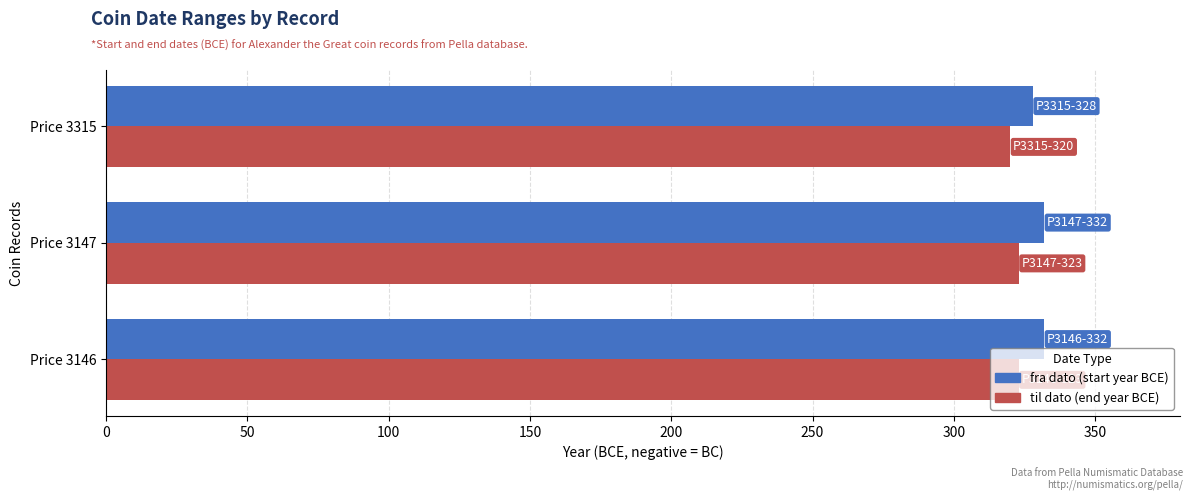

What is the difference between the highest and lowest values at Price 3147?

9